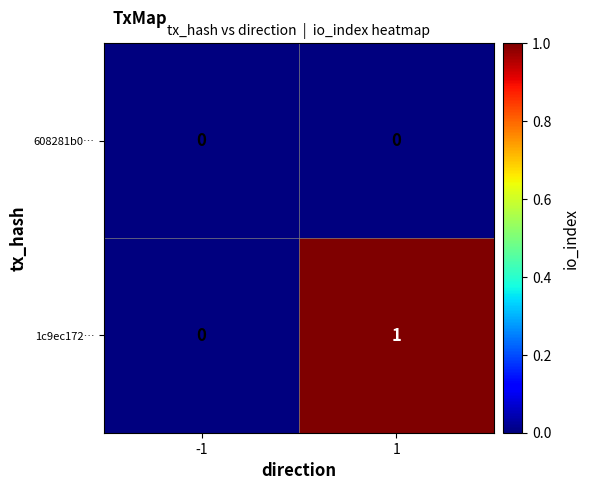

Which series has the largest total across all categories?

1c9ec172…